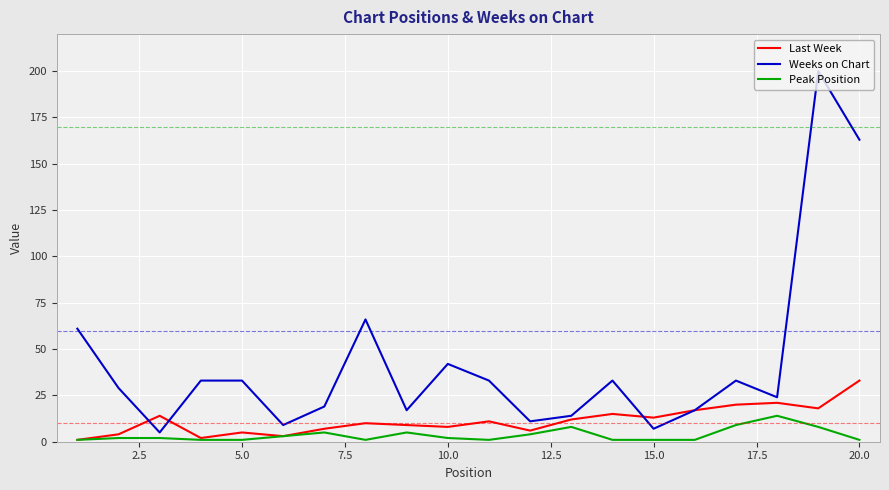

Which series has the largest range (max minus min)?

Weeks on Chart